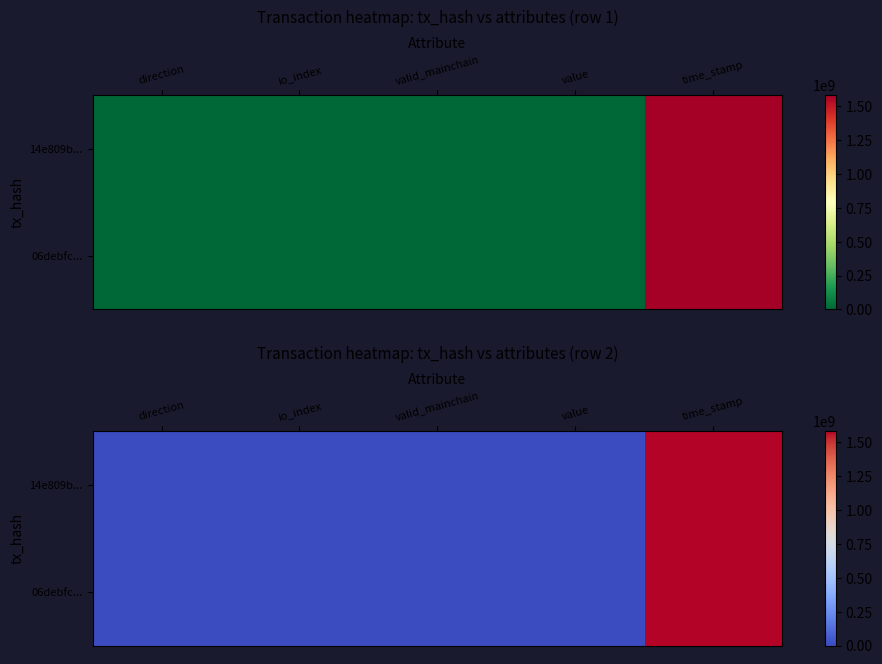

The 14e809b... series shows 1.0 at valid_mainchain. True or false?

True